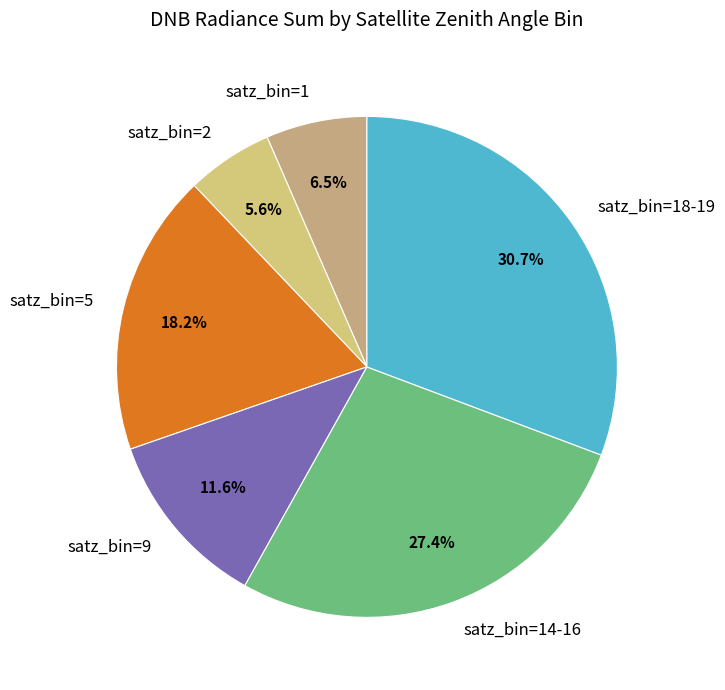

Rank the categories by value from highest to lowest.

satz_bin=18-19, satz_bin=14-16, satz_bin=5, satz_bin=9, satz_bin=1, satz_bin=2